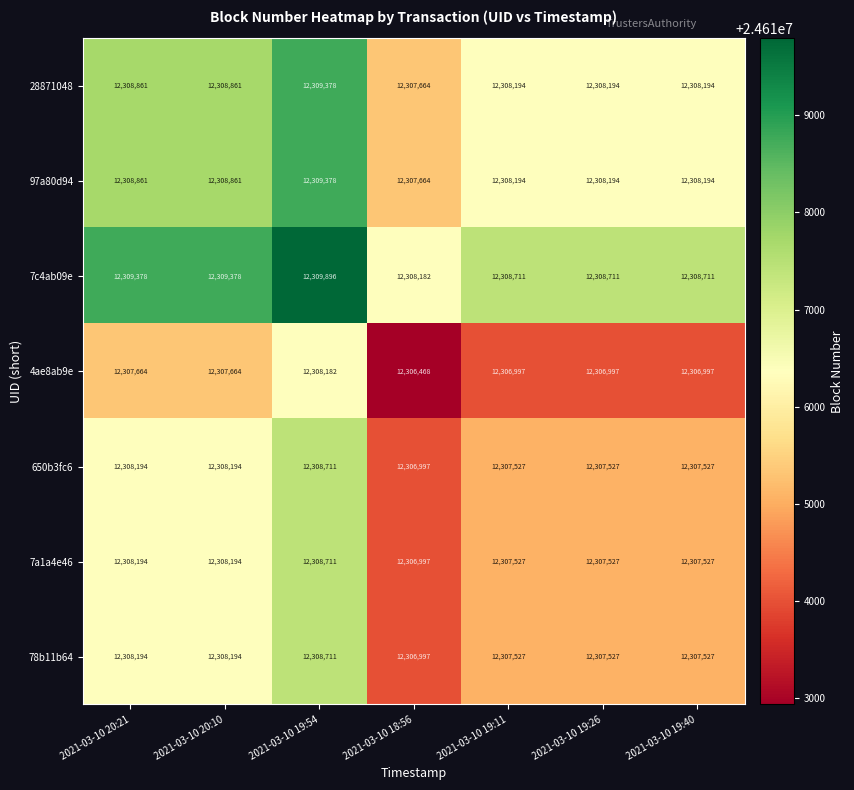

How many 7c4ab09e values are between 12308711 and 12309378?

5